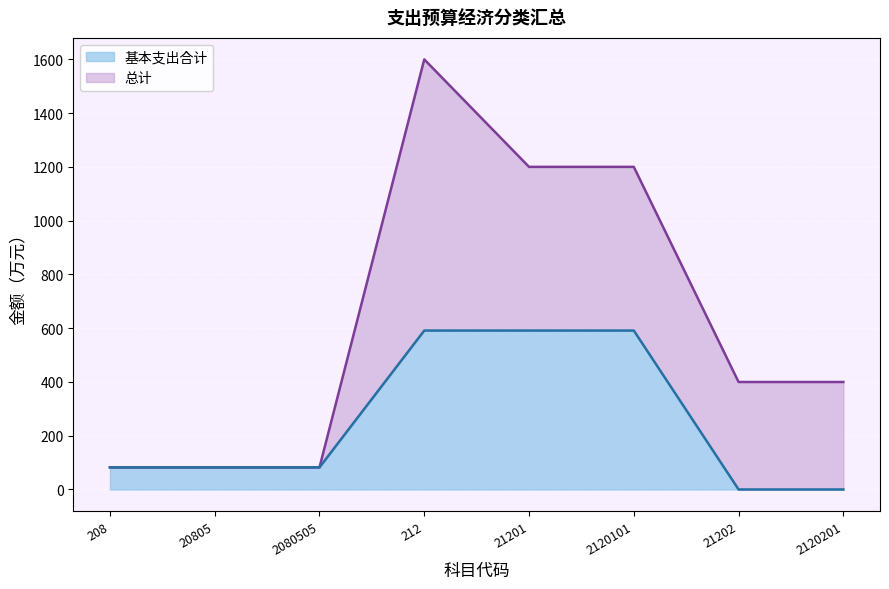

Reading right to left, transcribe all the data shown in this chart.

总计: 2120201=399.8	21202=399.8	2120101=1200.1	21201=1200.1	212=1599.9	2080505=82.2	20805=82.2	208=82.2
基本支出合计: 2120201=0.0	21202=0.0	2120101=591.2	21201=591.2	212=591.2	2080505=82.2	20805=82.2	208=82.2